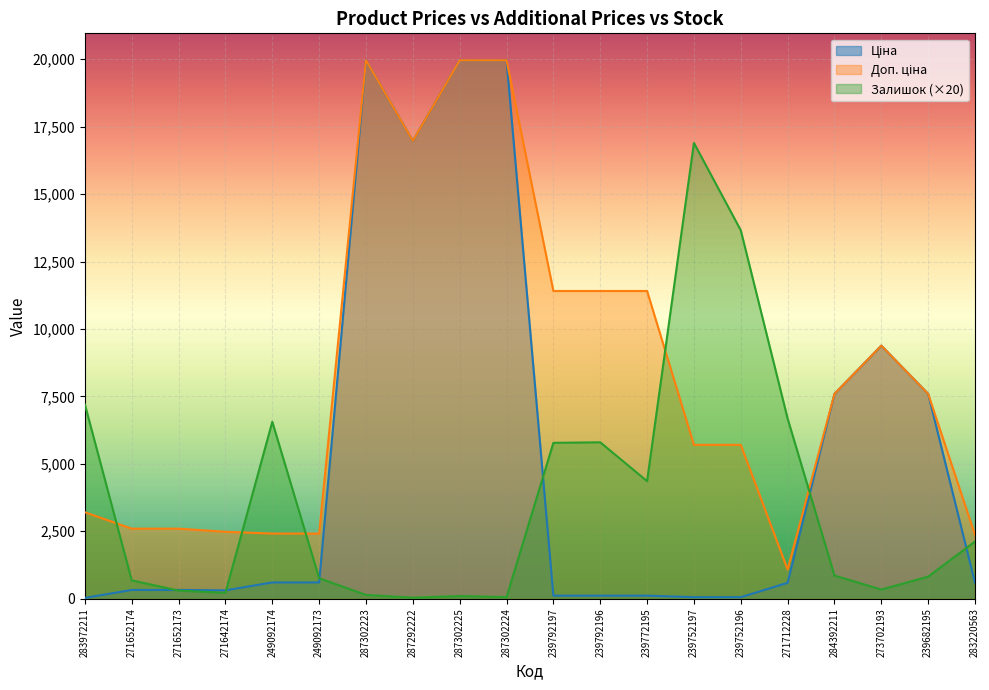

At how many categories does at least one series exceed 17840?

3